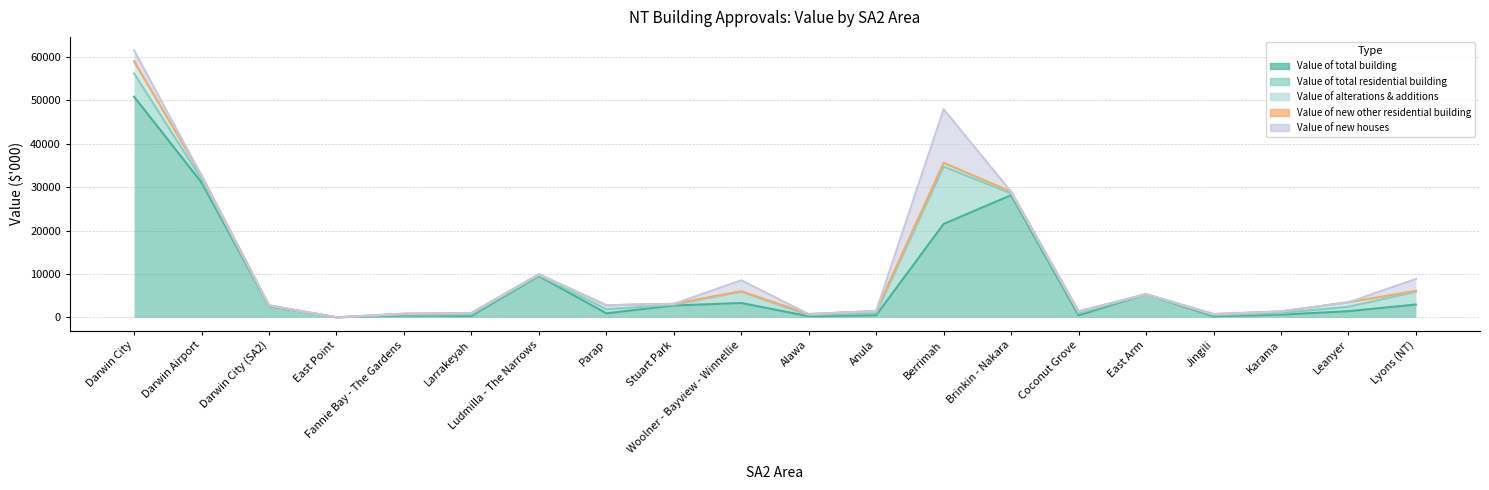

Which series has the largest range (max minus min)?

Value of total building